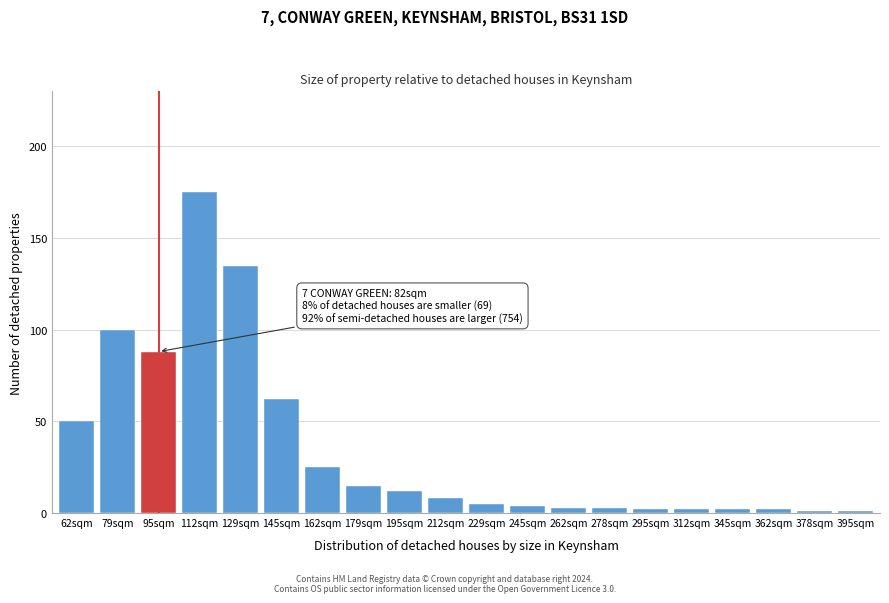

Reading right to left, extract all data points from this chart.

1	1	2	2	2	2	3	3	4	5	8	12	15	25	62	135	175	88	100	50